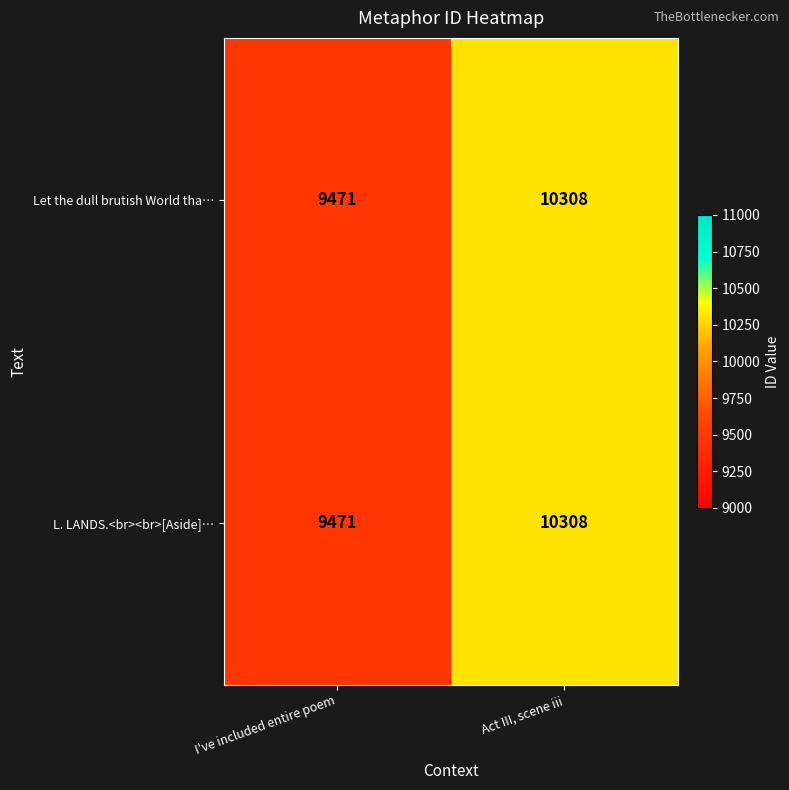

How many data points does each series have?

2